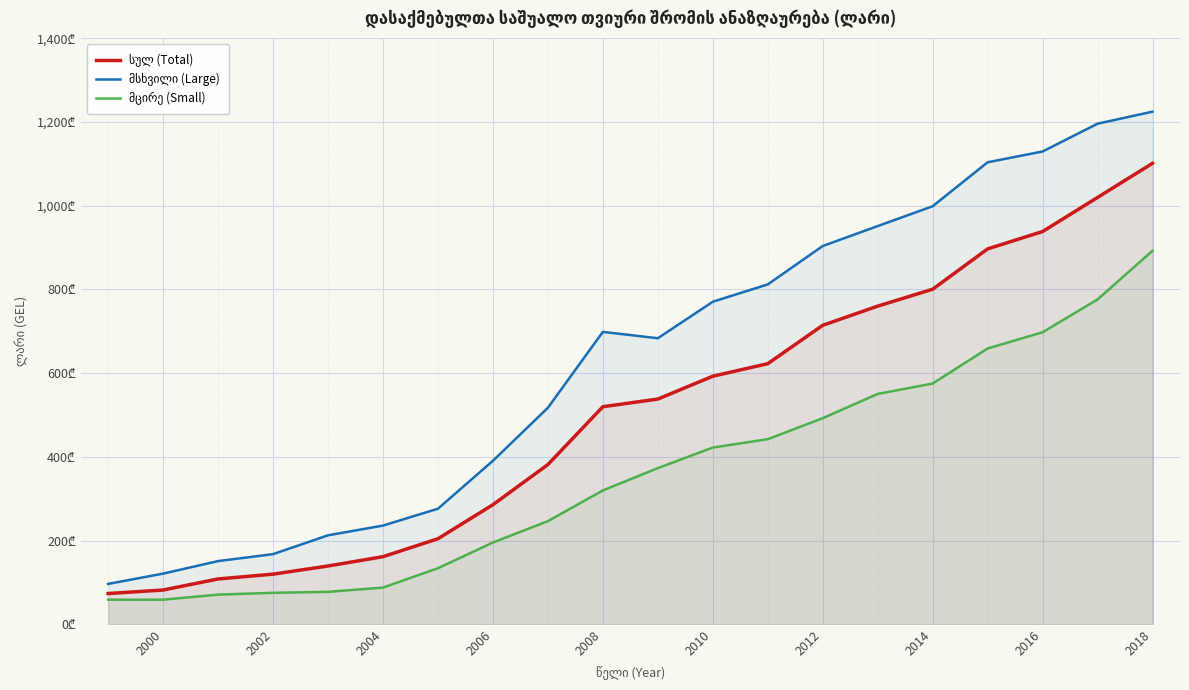

At how many categories does at least one series exceed 671?

11